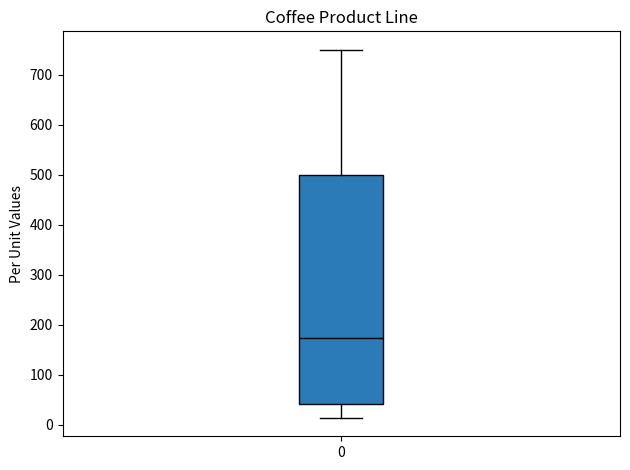

Where is the upper edge of the box at x = 0 on the y-axis? The values are not printed on the chart, so give them approximately, as read against the axis.

500